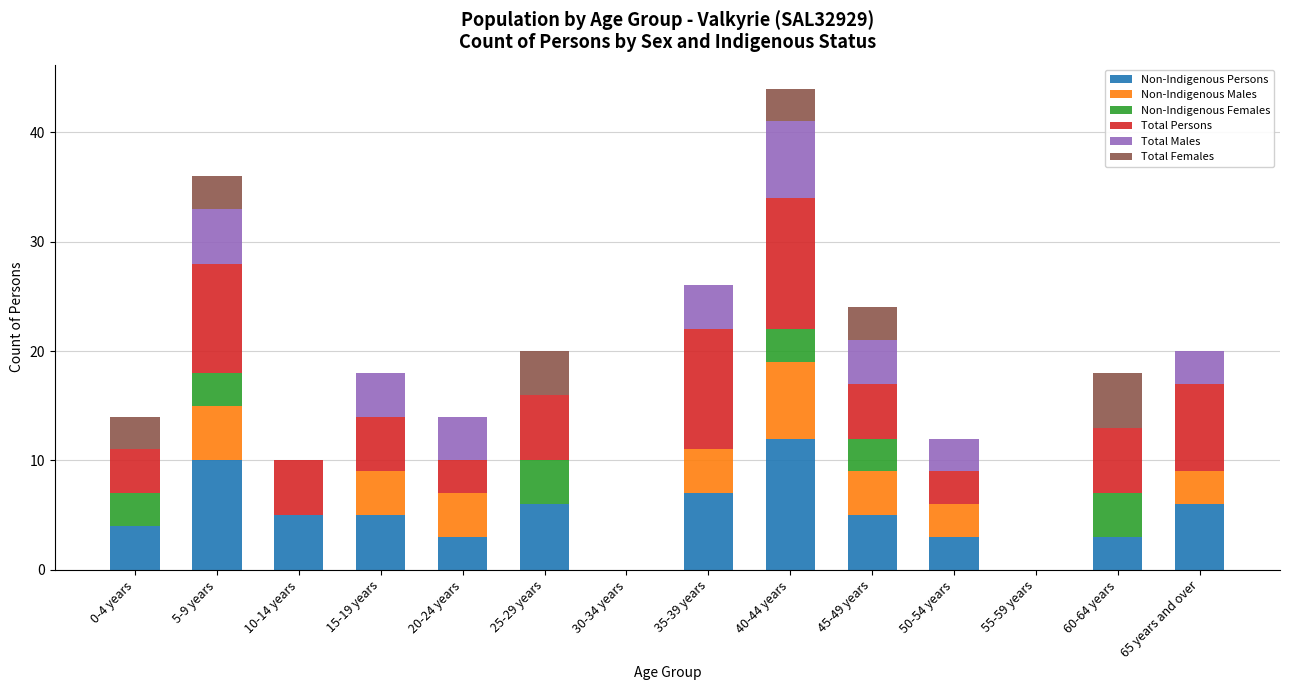

What is the total value across all series at 20-24 years?

14